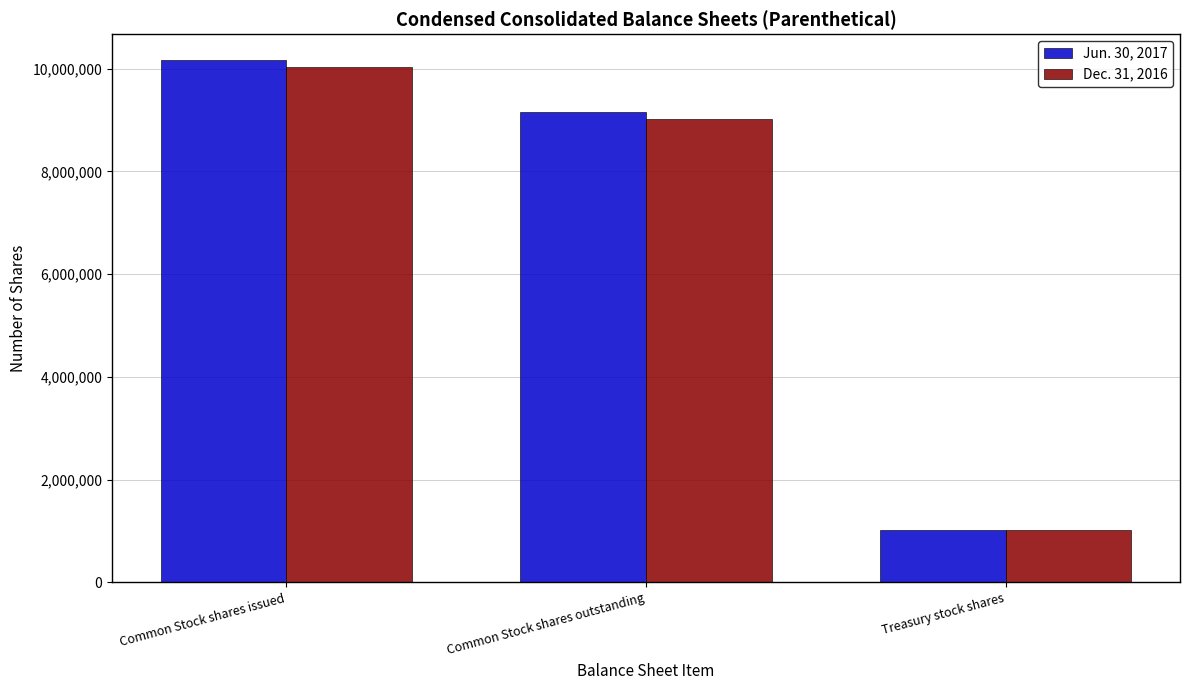

What is the spread (max minus min) of values at Common Stock shares issued?

135125